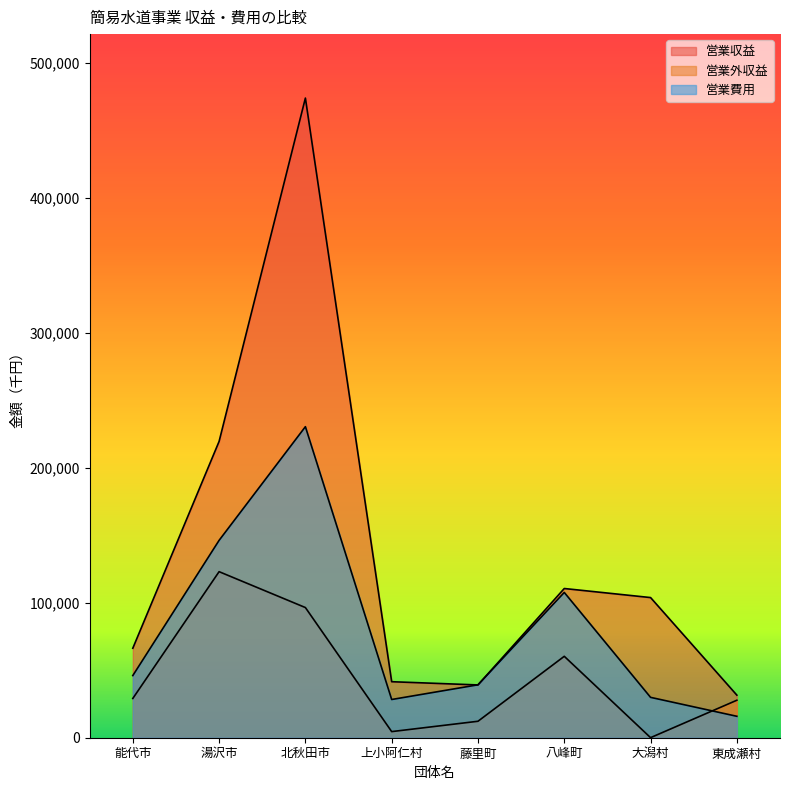

Does the chart have visible grid lines?

No